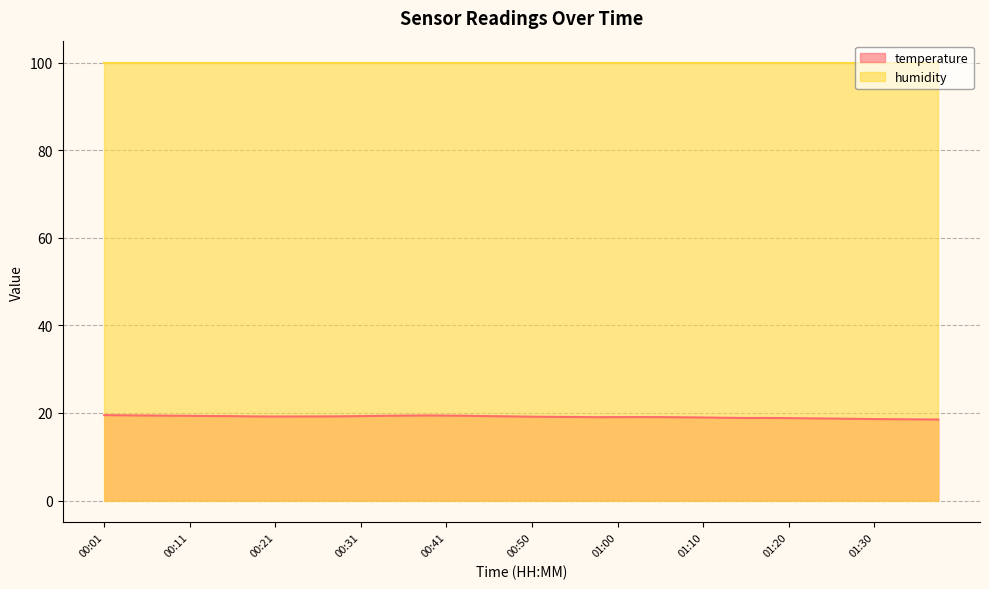

The value at 01:05 is 19.1. True or false?

True